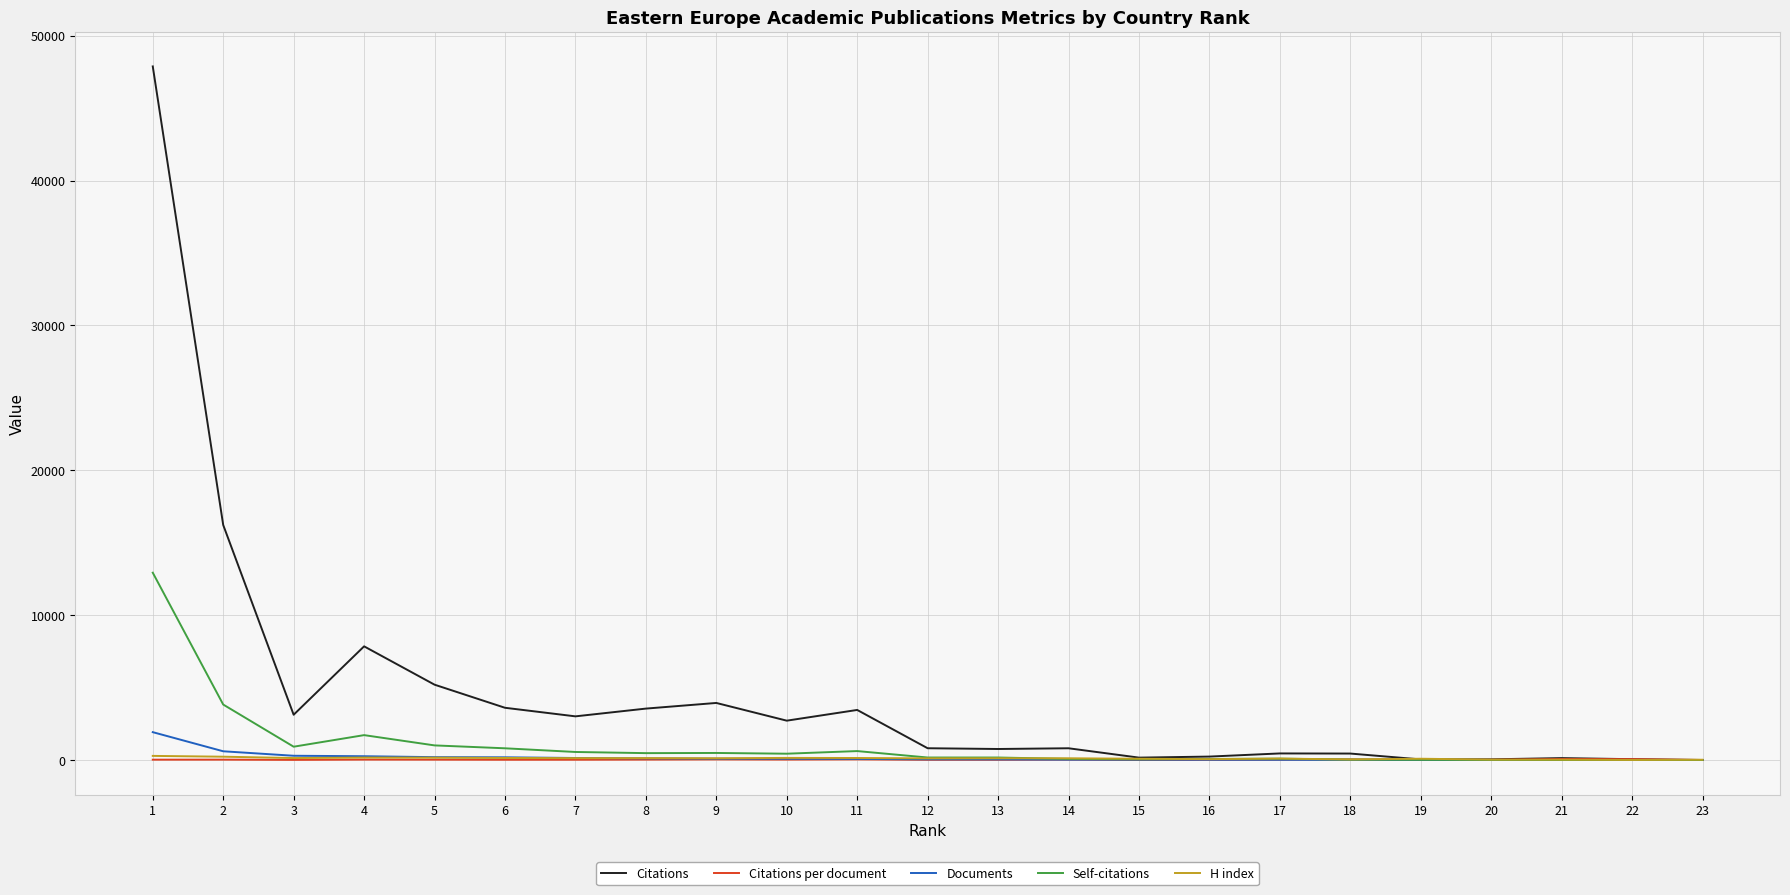

Which series has the largest range (max minus min)?

Citations